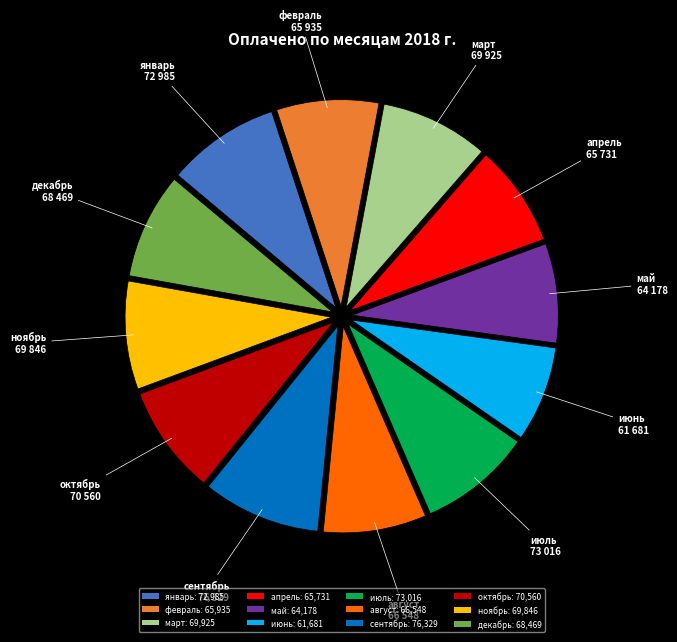

True or false: май accounts for 1% of the total.

False